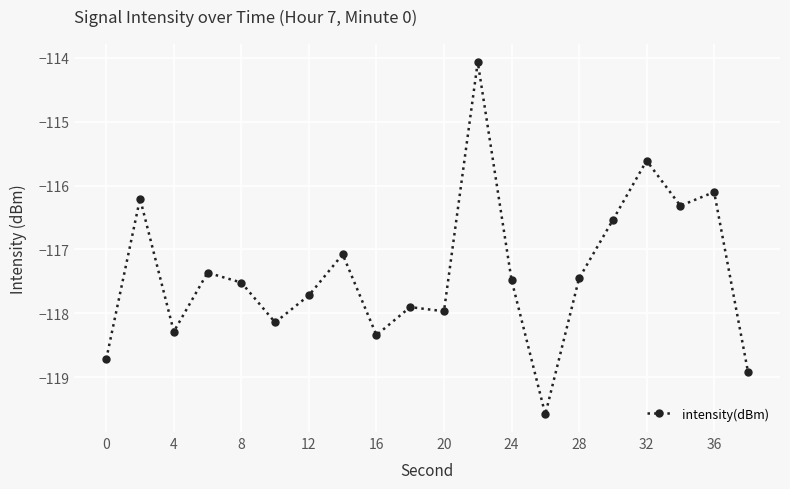

What is the difference between the maximum and second lowest values?

4.8